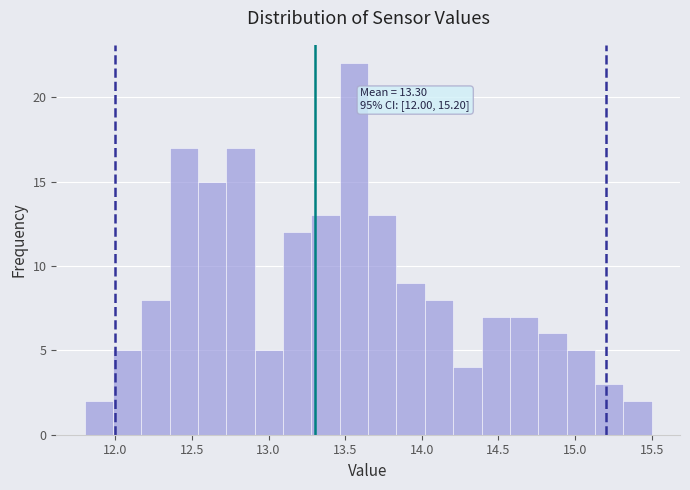

Around what value on the x-axis is the tallest bar? Give the approximate position of its centre, as read against the axis.

13.55